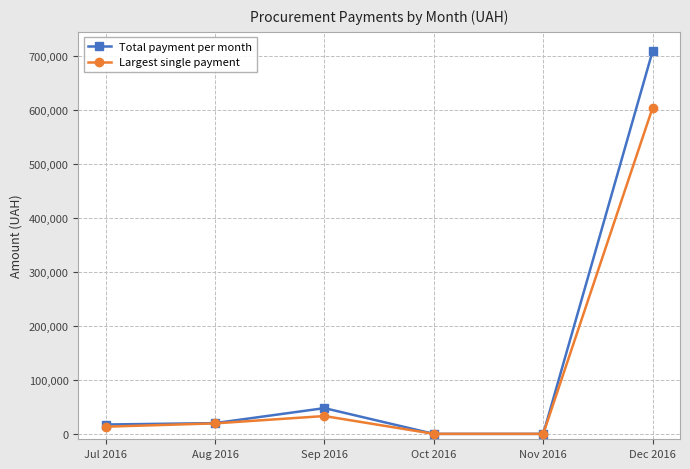

At which category does the chart reach its peak across all series?

Dec 2016